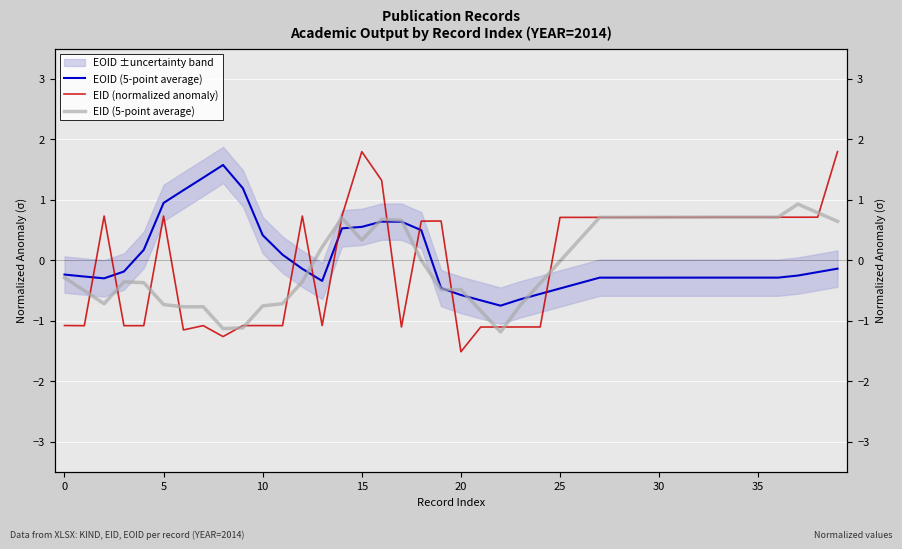

How many interior local peaks does the EOID (5-point average) series have?

3